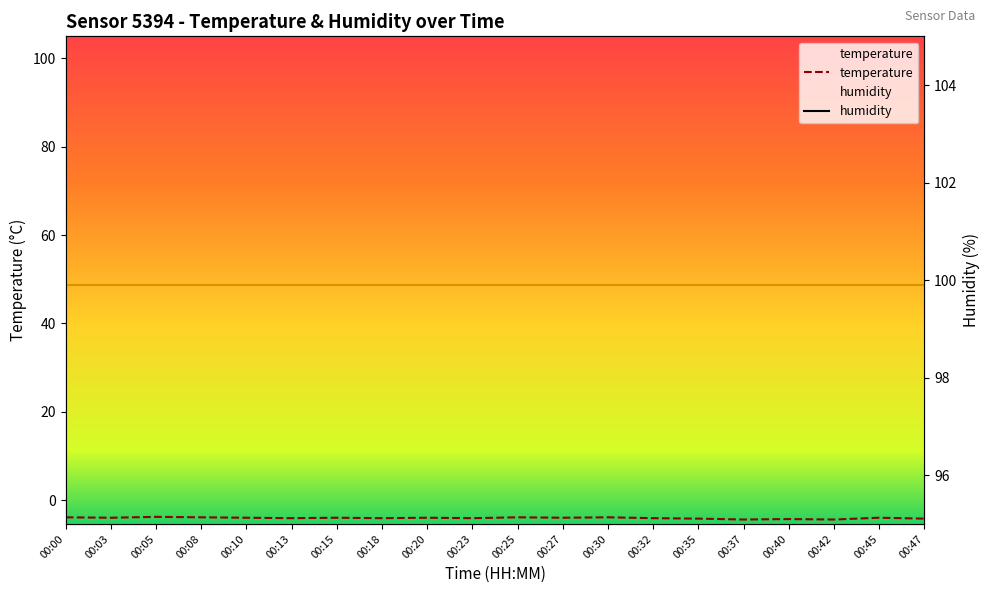

True or false: temperature and humidity cross at least once.

False